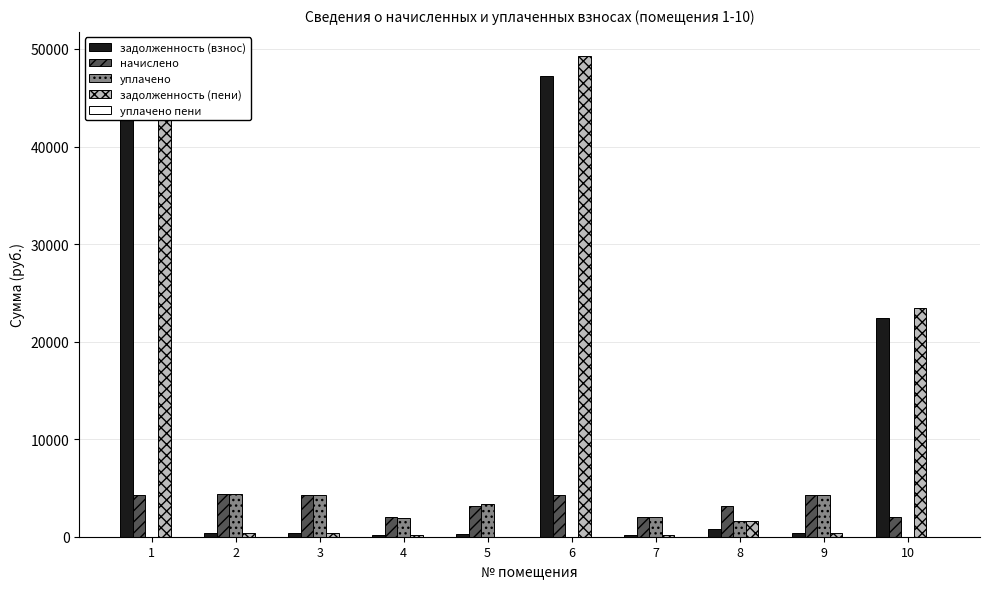

What is the sum of the задолженность (пени) values at 5 and 8?

1575.1